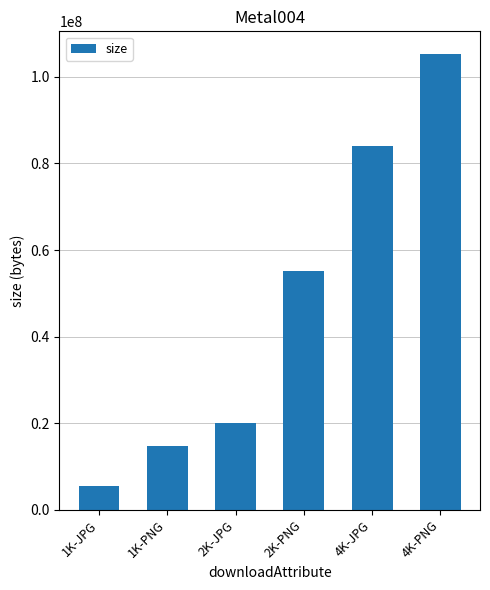

What is the smallest value displayed?

5544207